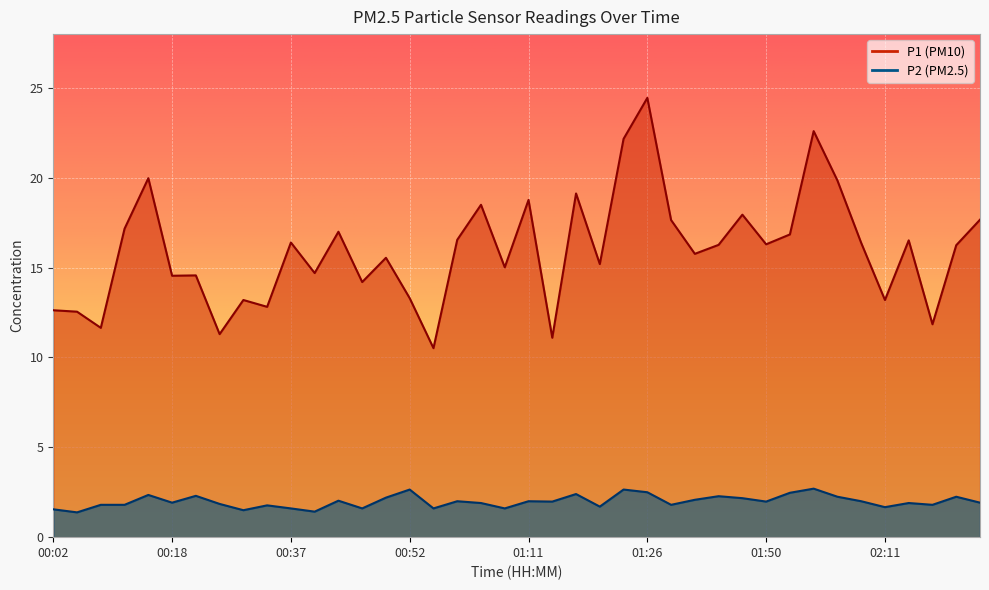

What is the difference between the second highest and second lowest values in the P2 series?

1.2